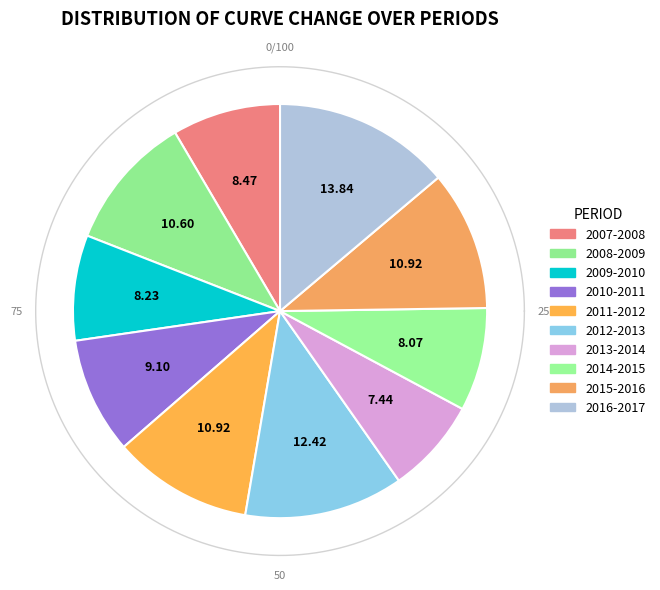

To the nearest percent, what portion does 2013-2014 represent?

7%